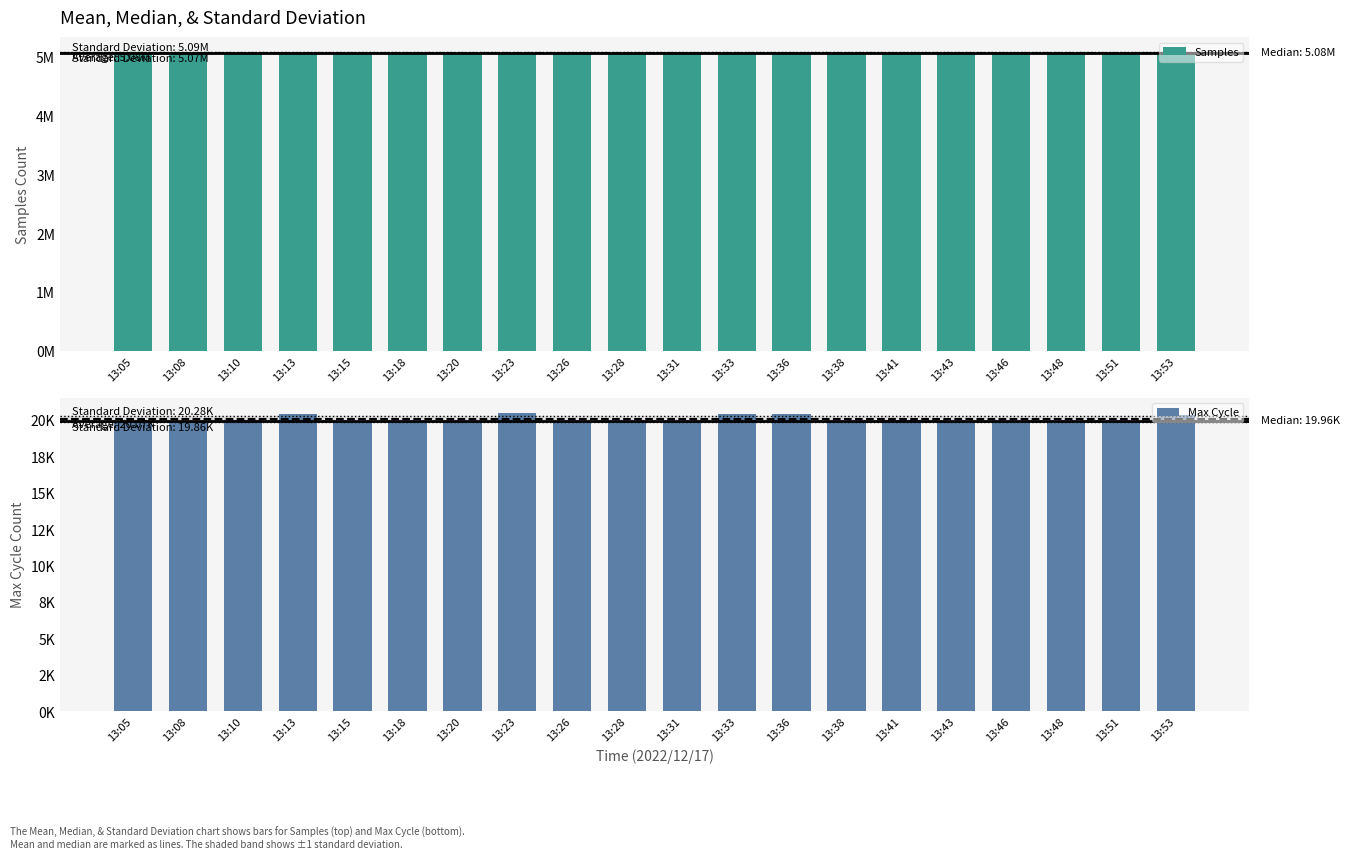

At which label does Max Cycle reach its minimum?

13:31